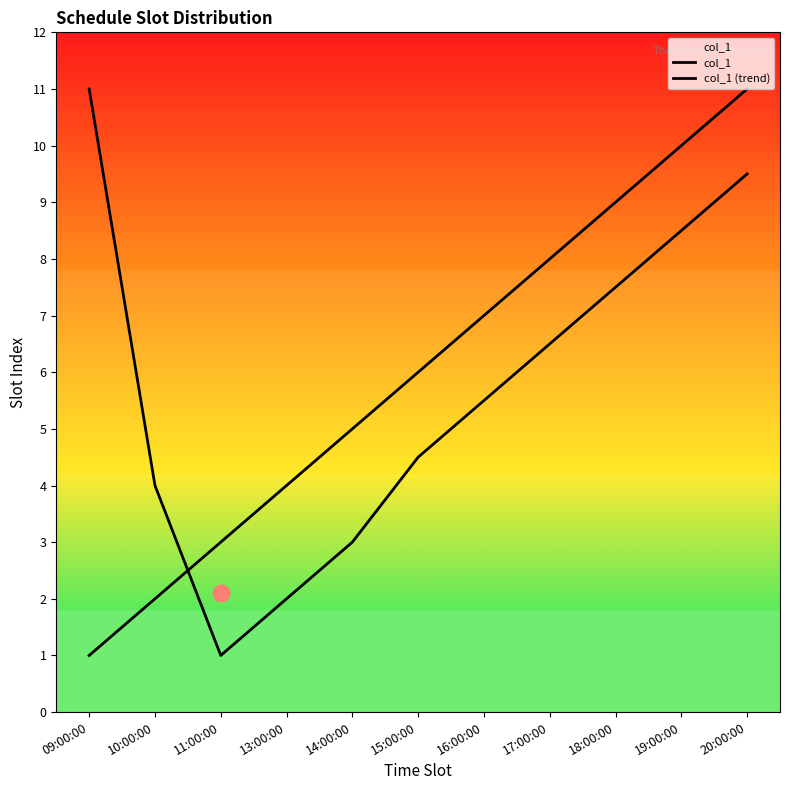

What is the sum of the col_1 values at 10:00:00 and 18:00:00?

11.0